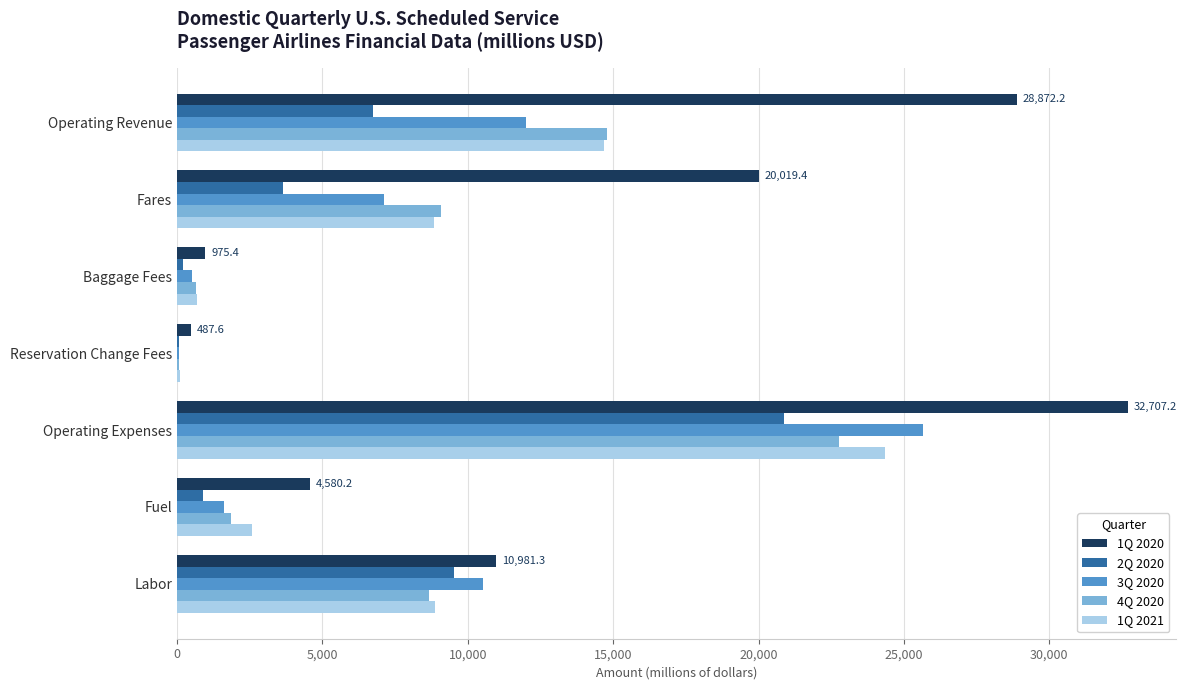

The 2Q 2020 series shows 6754.3 at Operating Revenue. True or false?

True